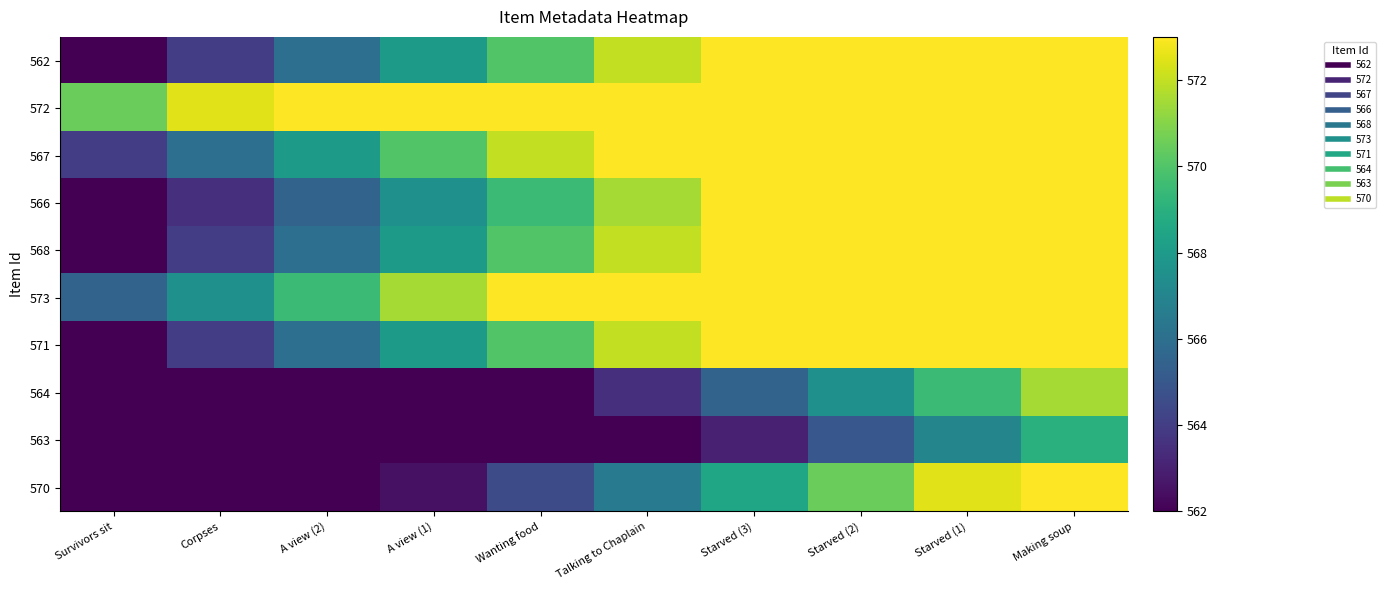

At how many categories does at least one series exceed 570?

10